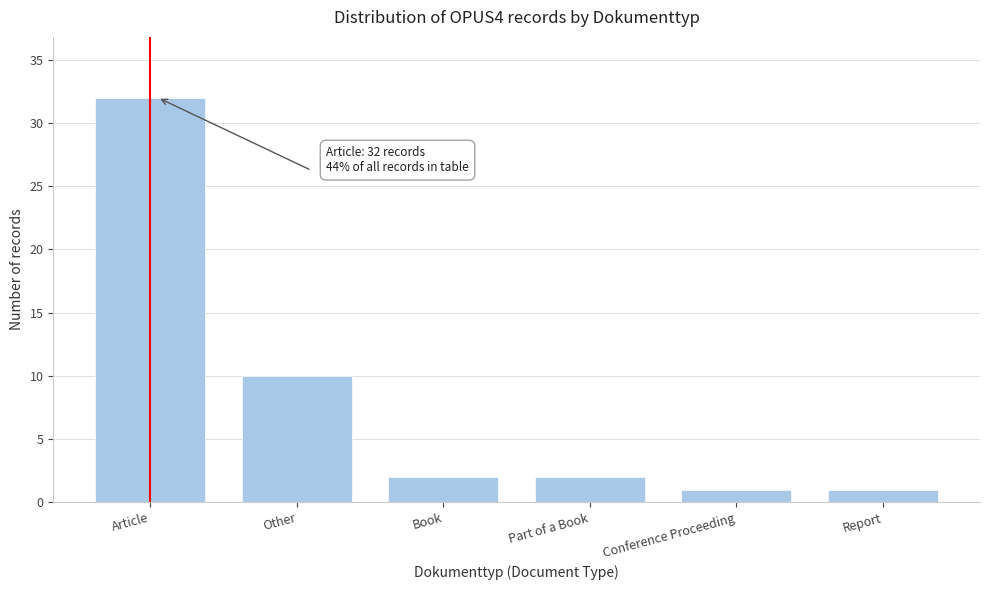

Reading right to left, extract all data points from this chart.

Report=1	Conference Proceeding=1	Part of a Book=2	Book=2	Other=10	Article=32